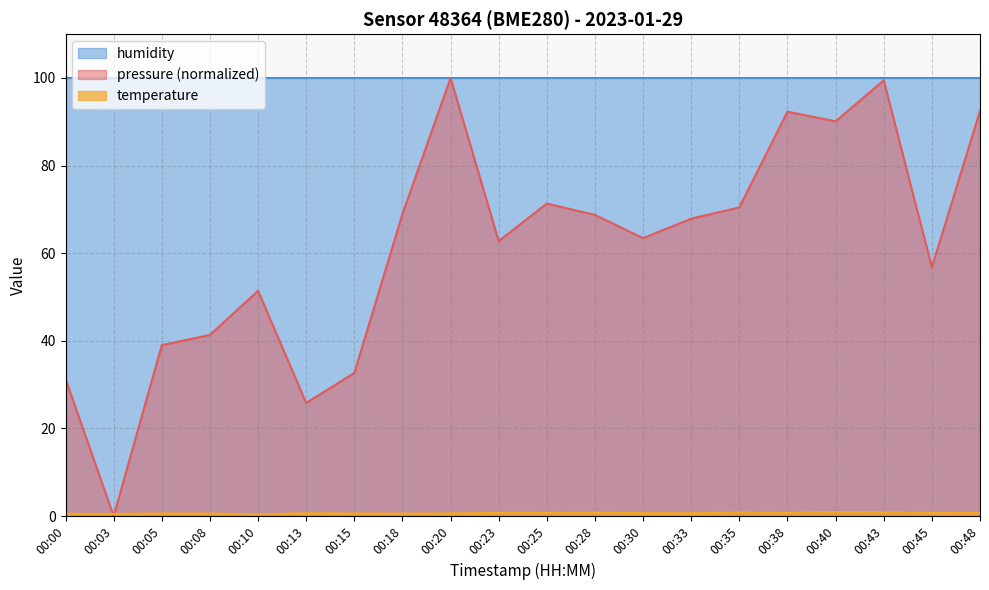

Which series has the widest spread of values?

pressure (normalized)